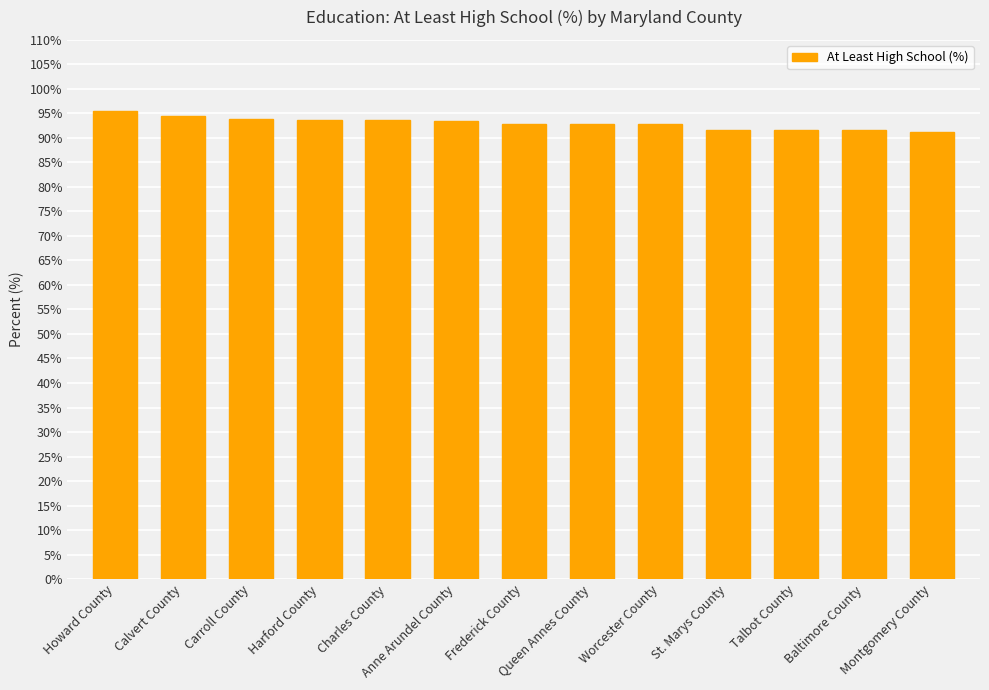

What is the average value?

93.0